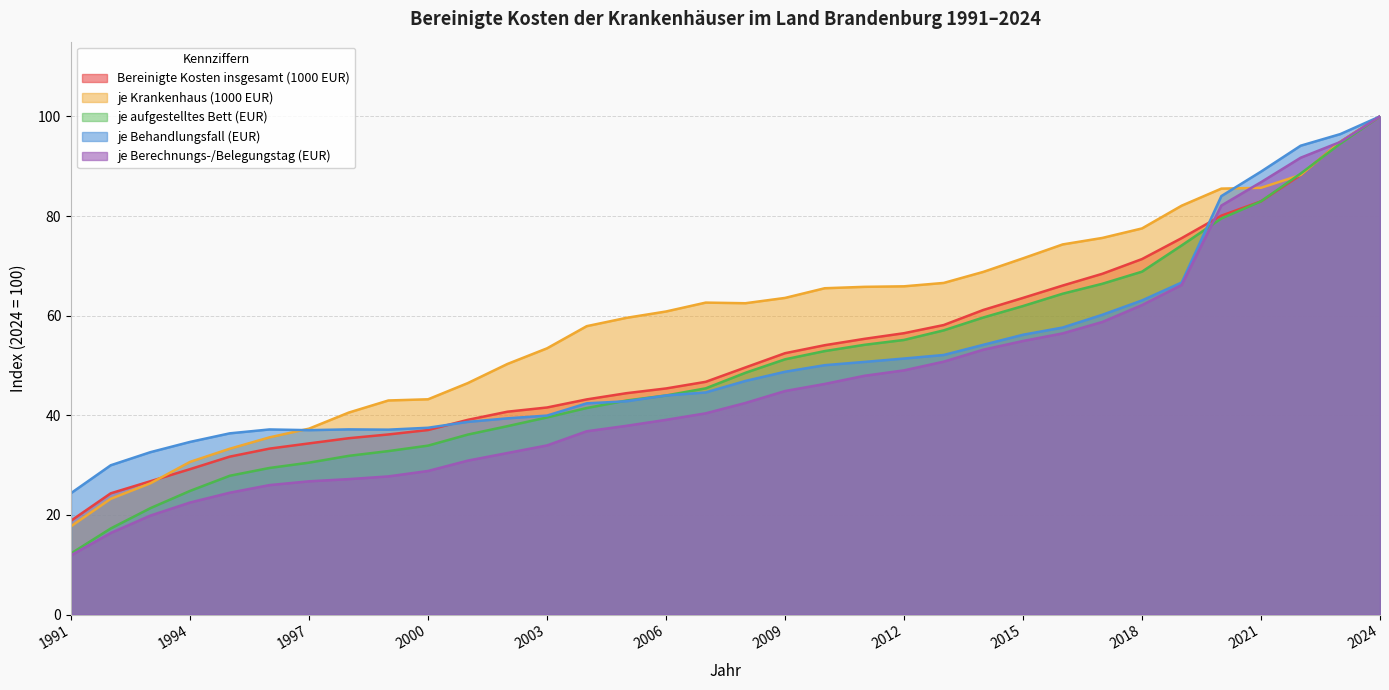

The value of je Krankenhaus (1000 EUR) at 1997 is 20.4. True or false?

False